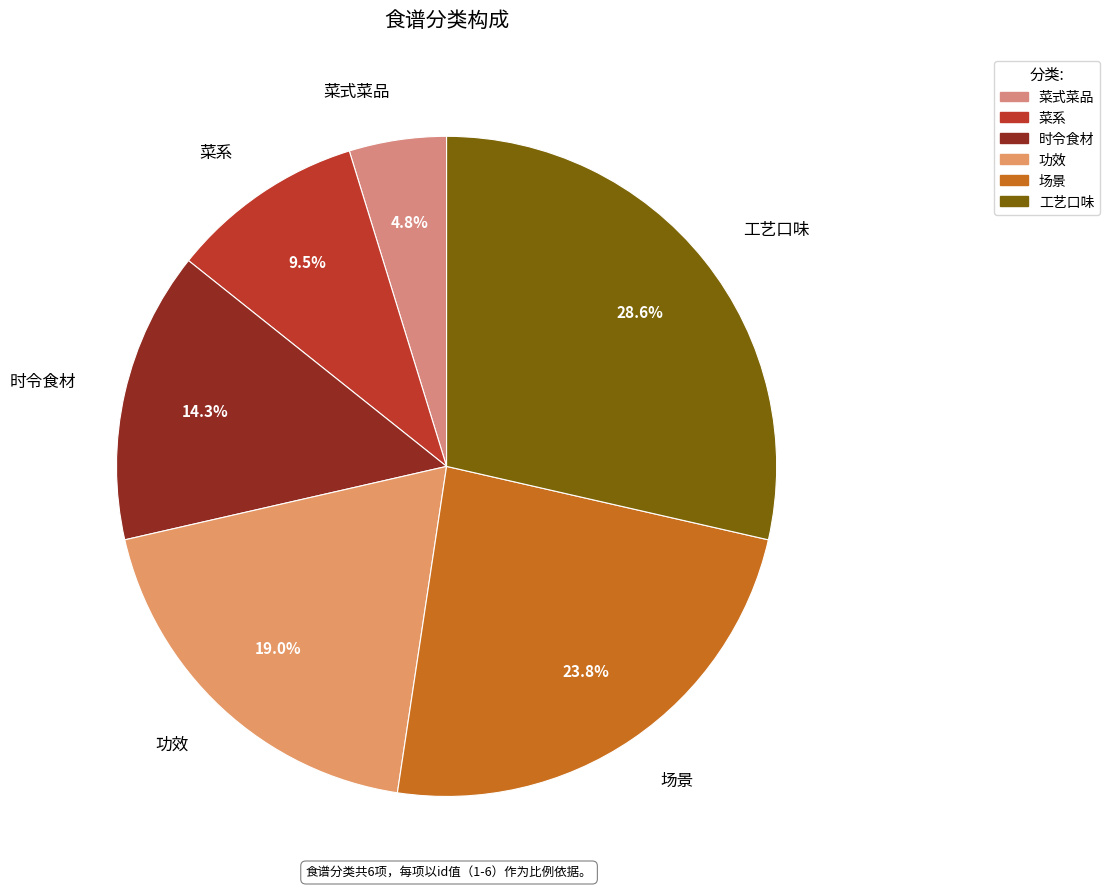

How many segments does this pie chart have?

6